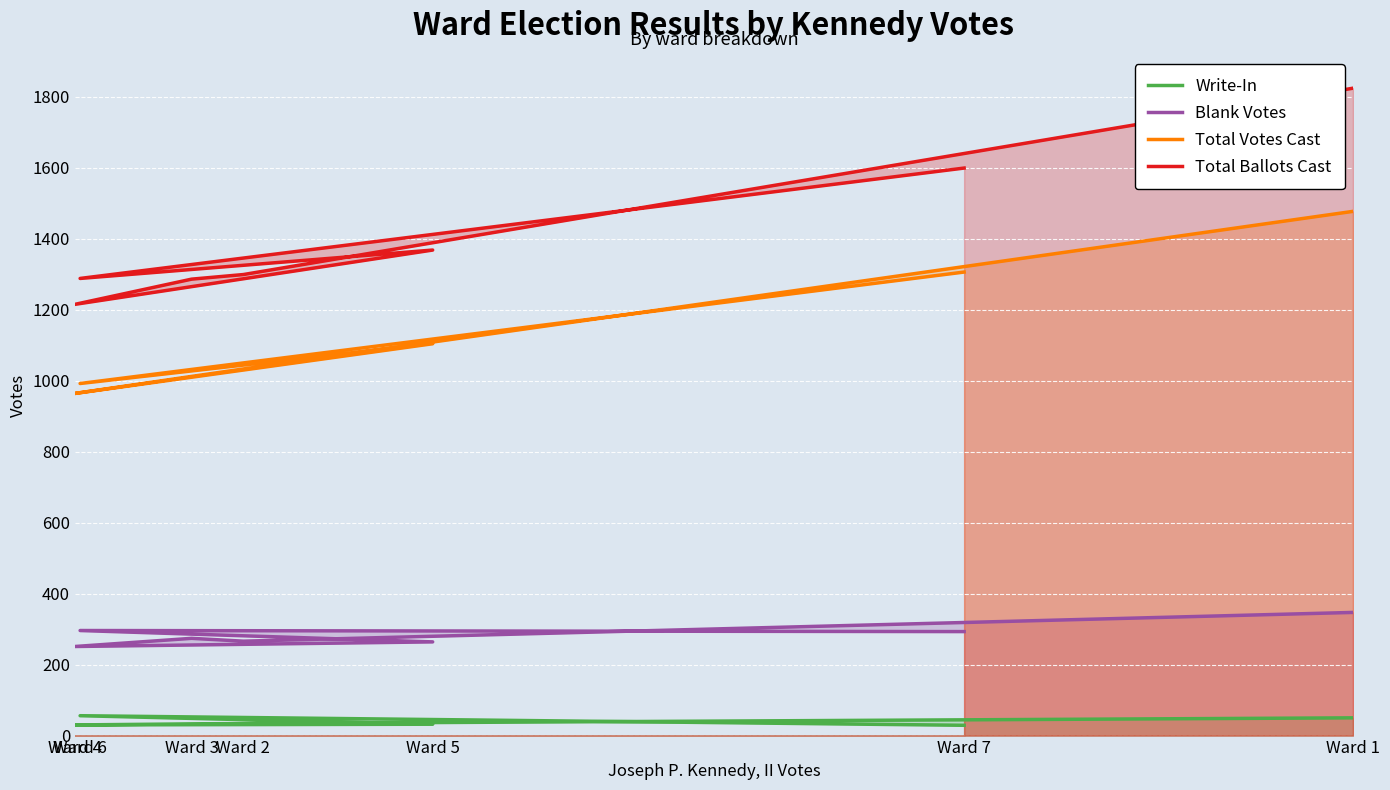

True or false: Blank Votes and Total Votes Cast cross at least once.

False